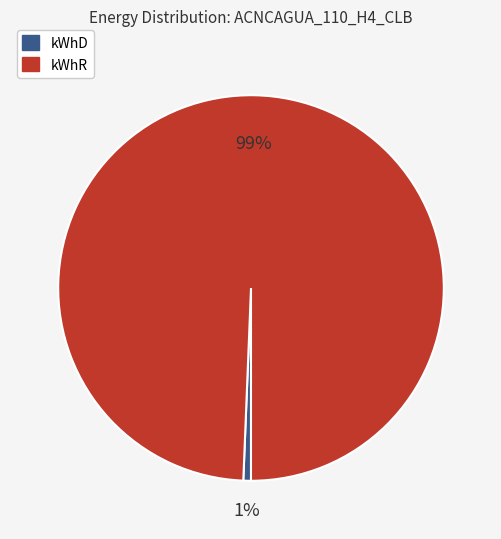

To the nearest percent, what is the average slice percentage?

50%